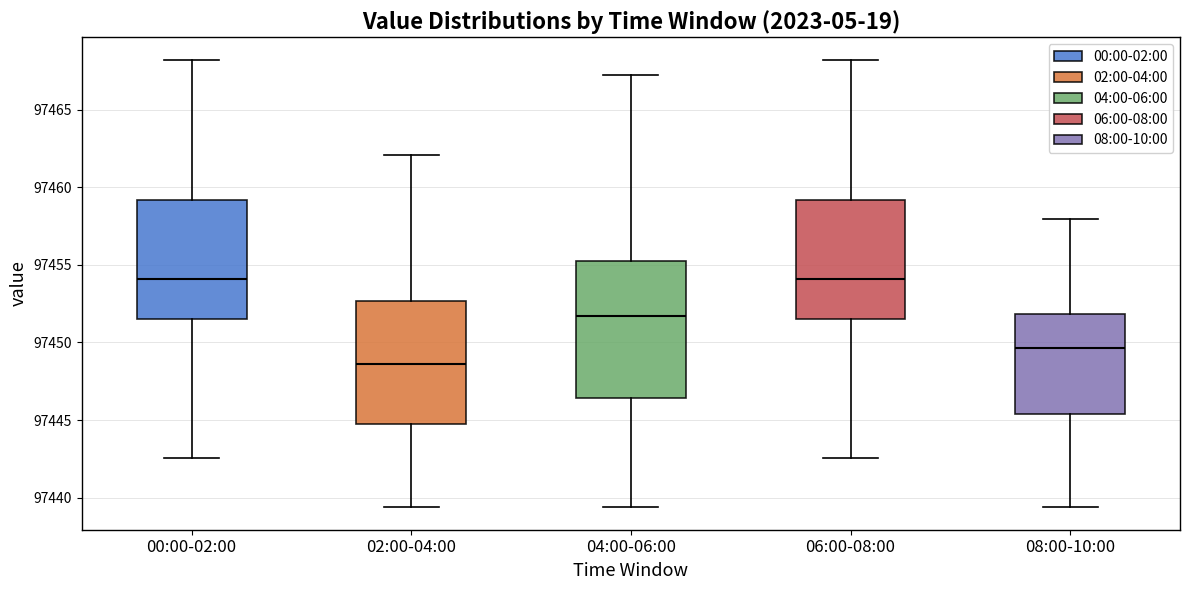

Which box is the tallest, from its lower edge to its upper edge?

04:00-06:00